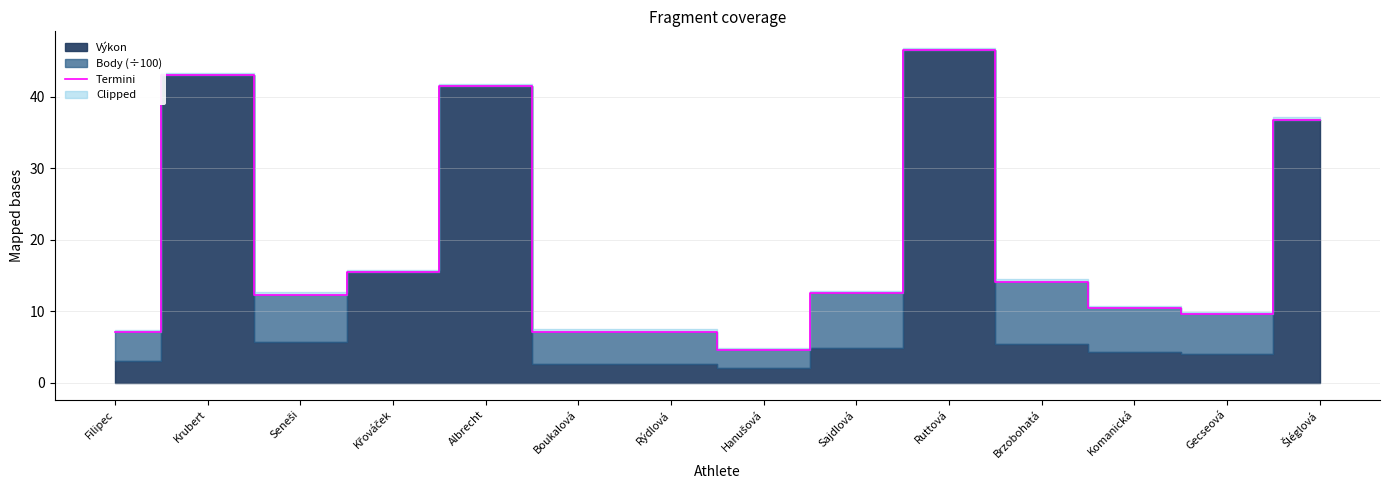

At which label does the data first exceed 12?

Krubert